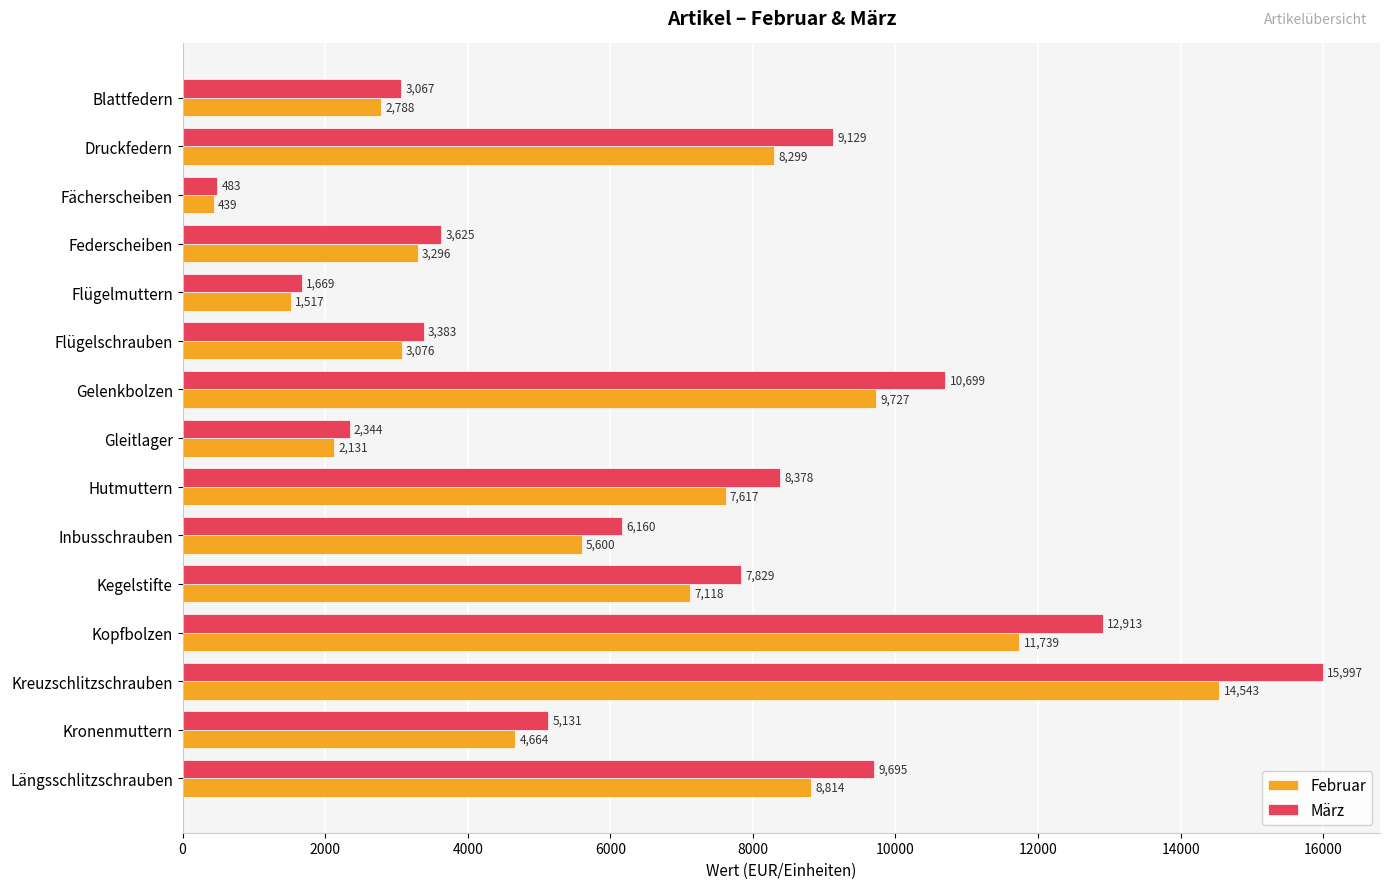

The value of März at Längsschlitzschrauben is 2083.2. True or false?

False